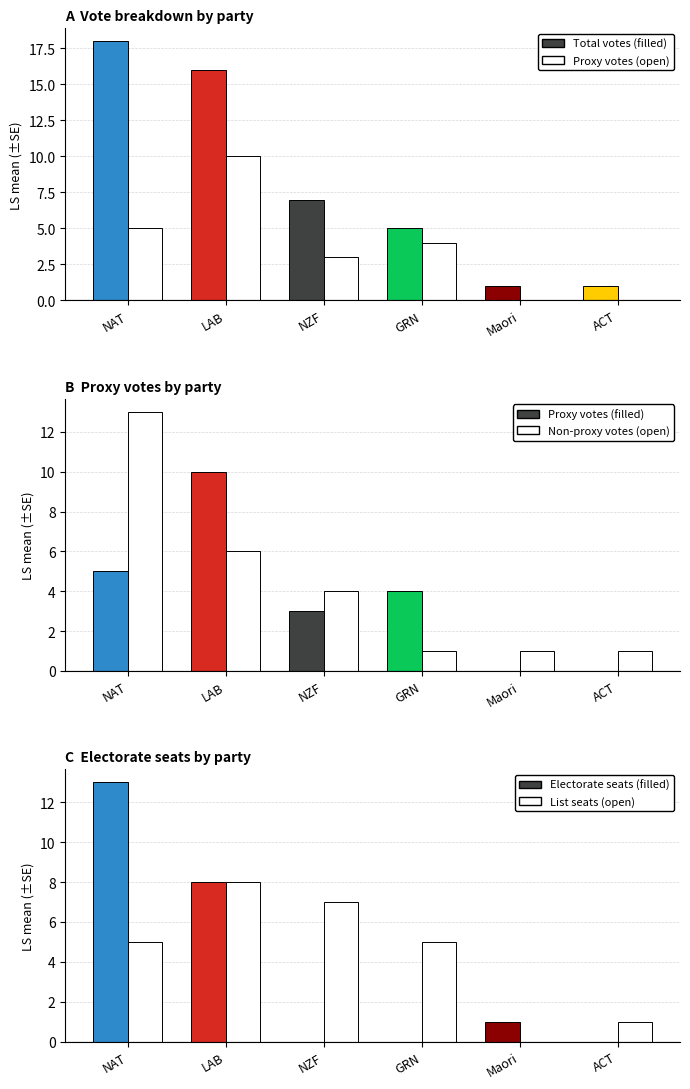

Is it true that List seats equals 3 at GRN?

False